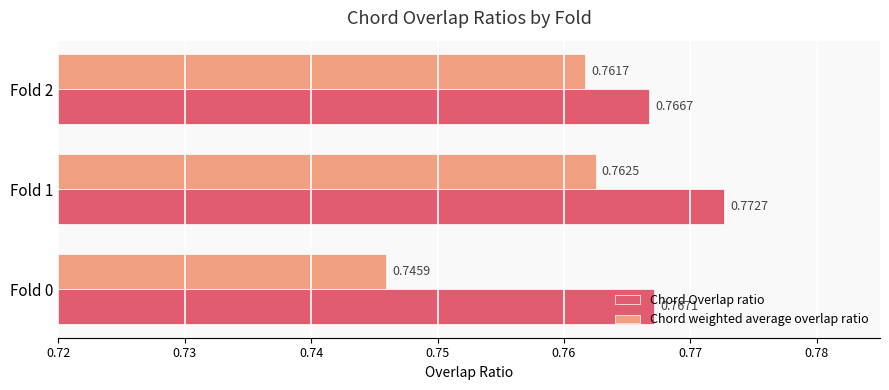

How many categories are shown in the chart?

3